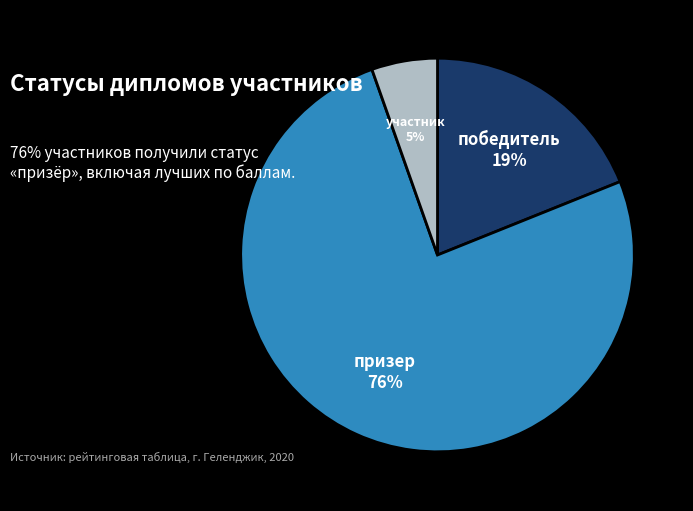

Is it true that призер is 68% of the pie?

False